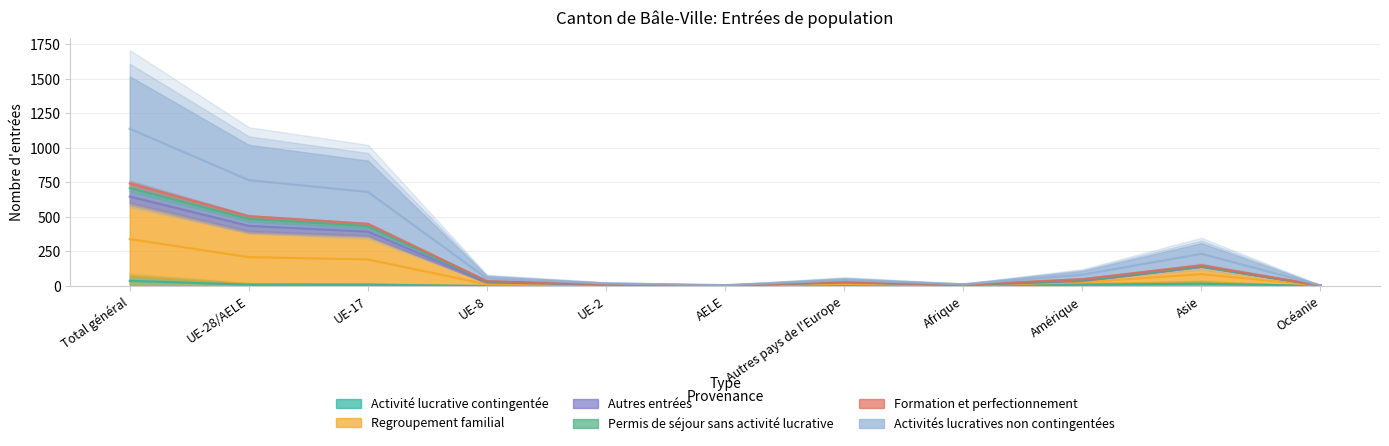

What is the total value across all series at AELE?

12.5